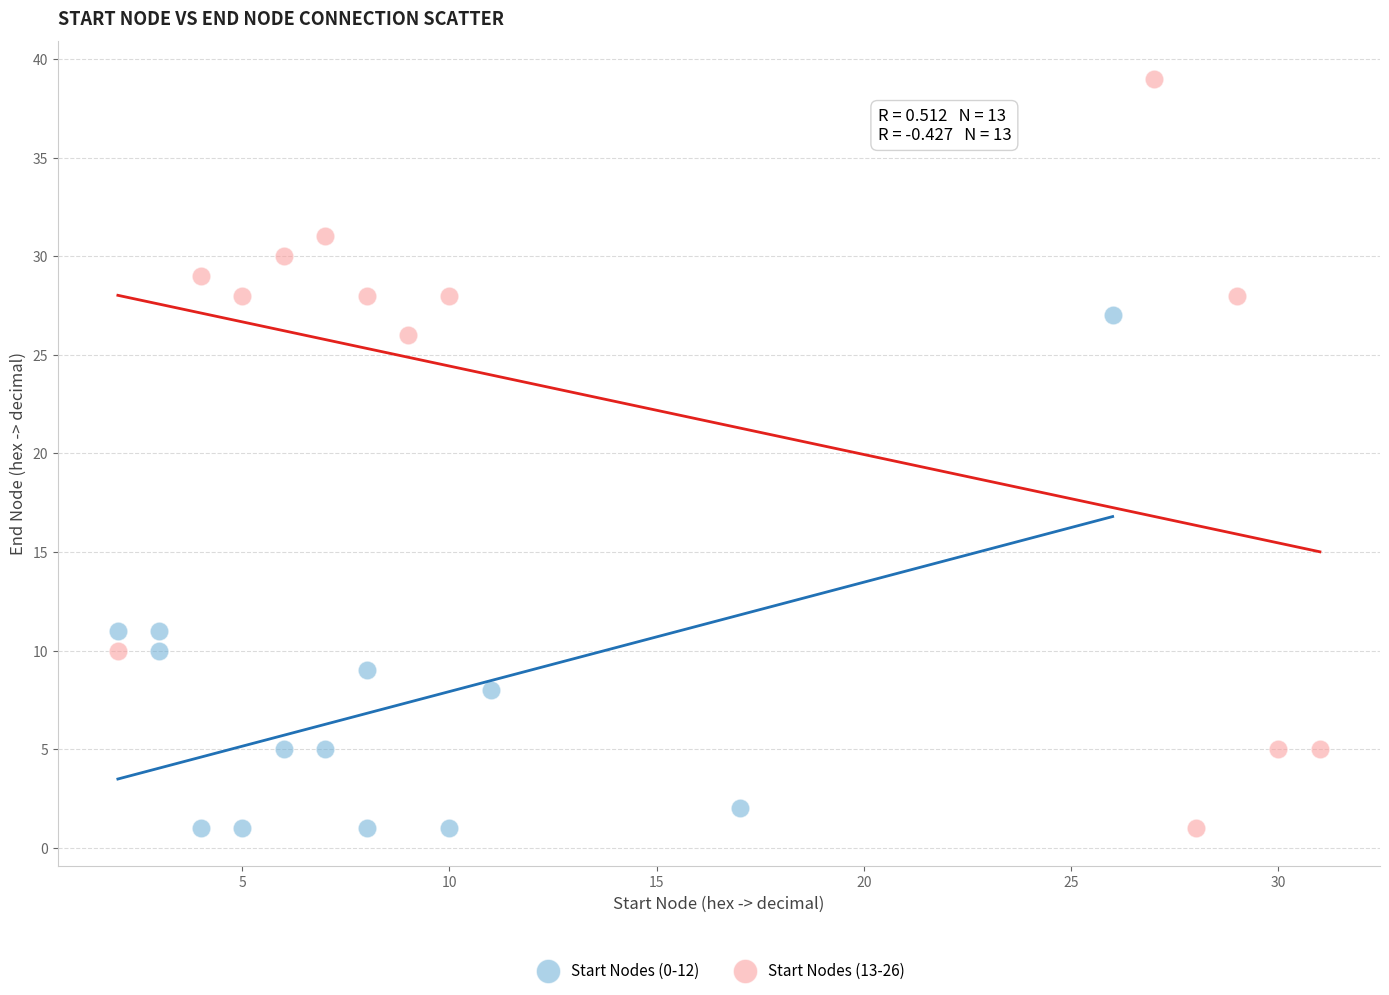

Which series has the widest spread of Y values?

Start Nodes (13-26)